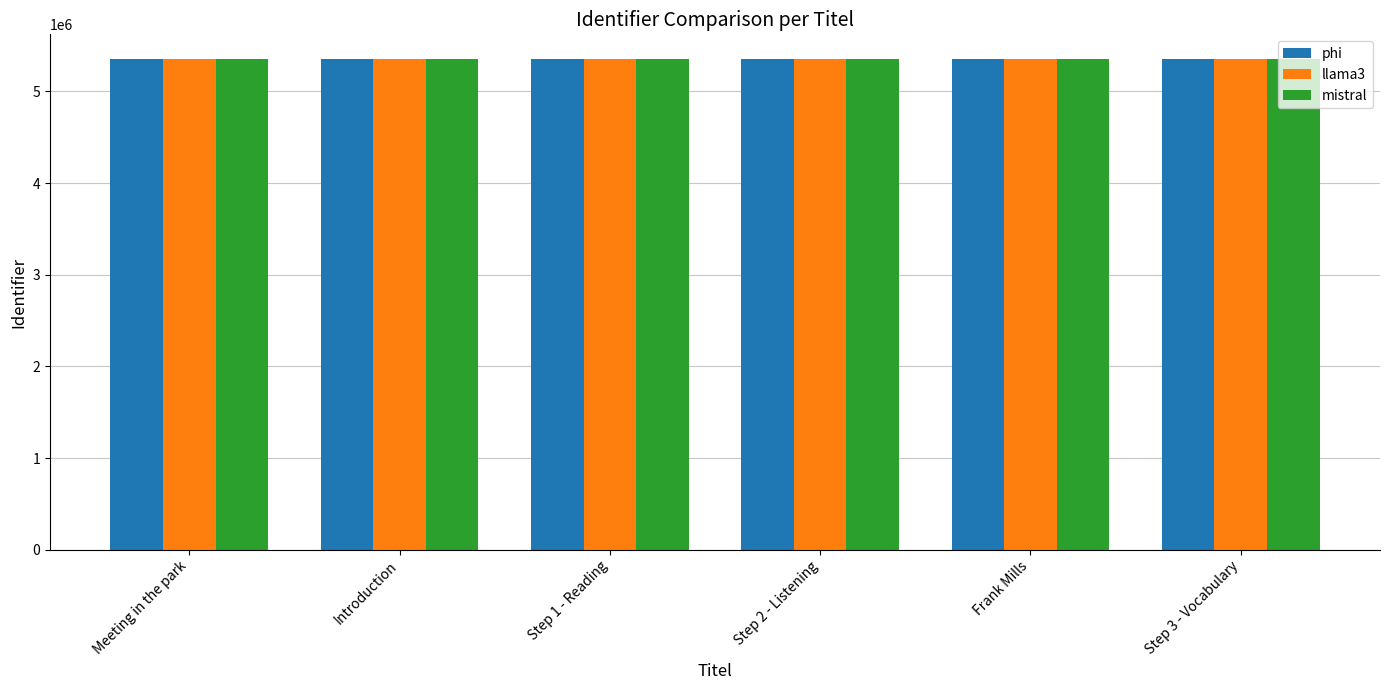

What is the spread (max minus min) of values at Step 1 - Reading?

14